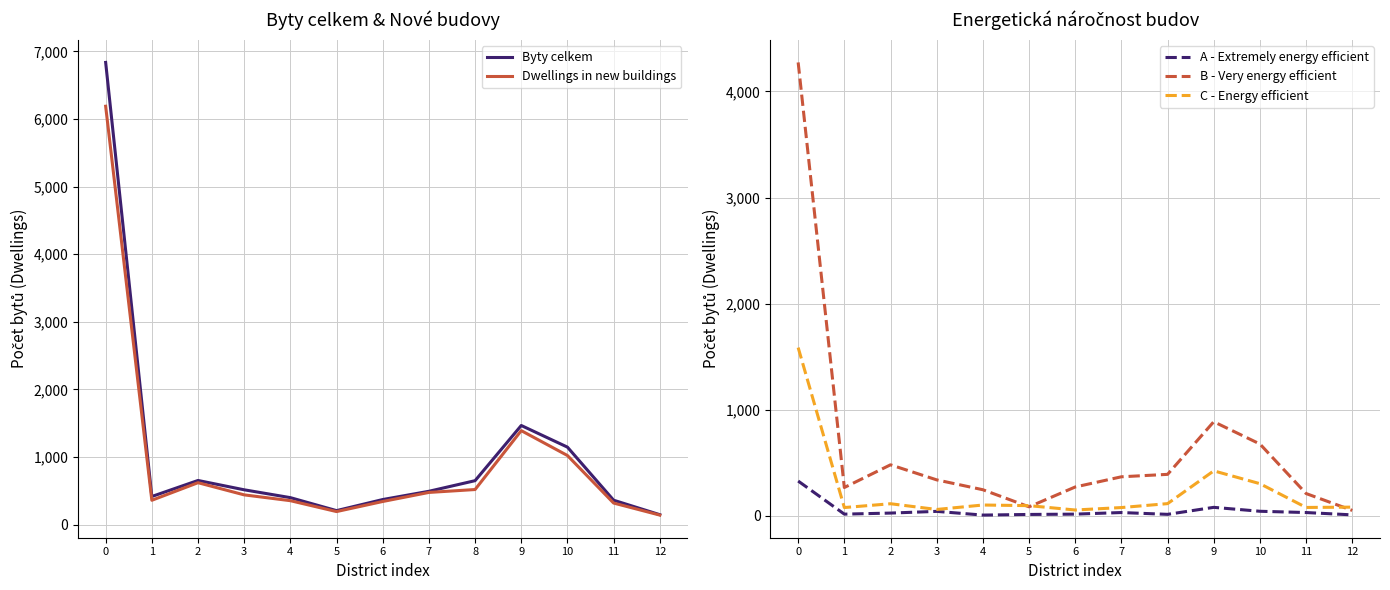

What are all the series names shown in the legend?

Byty celkem, Dwellings in new buildings, A - Extremely energy efficient, B - Very energy efficient, C - Energy efficient